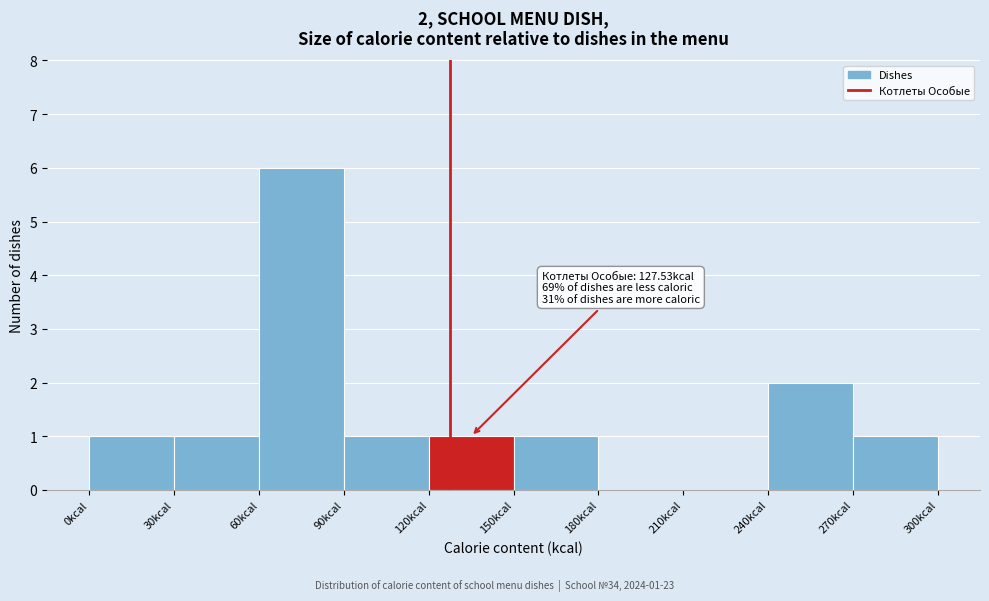

Over which range of the x-axis is the bar tallest?

60 to 90